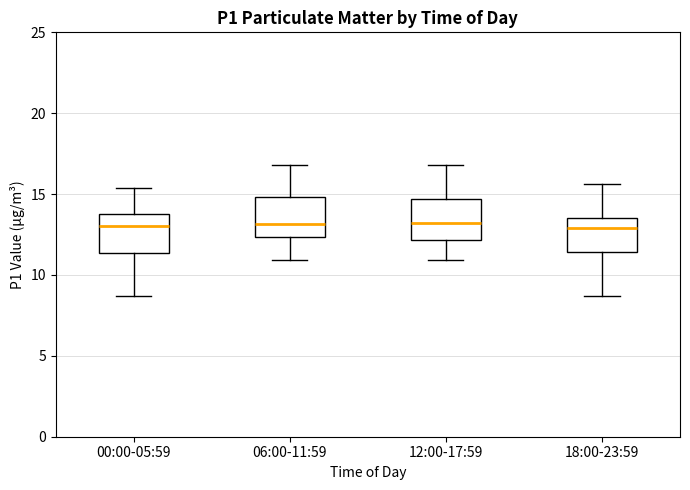

Where does the median line of the box for 12:00-17:59 sit on the y-axis? The values are not printed on the chart, so give them approximately, as read against the axis.

13.0